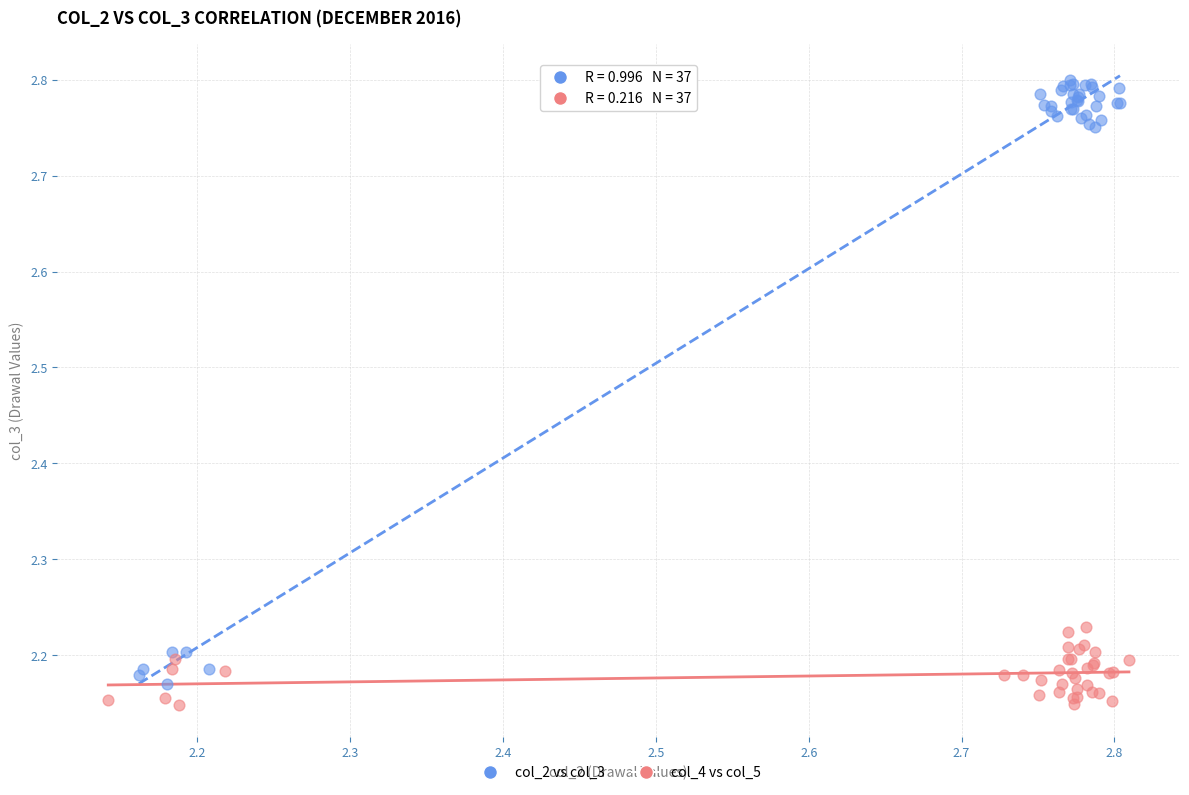

Which series reaches the maximum Y coordinate?

col_2 vs col_3